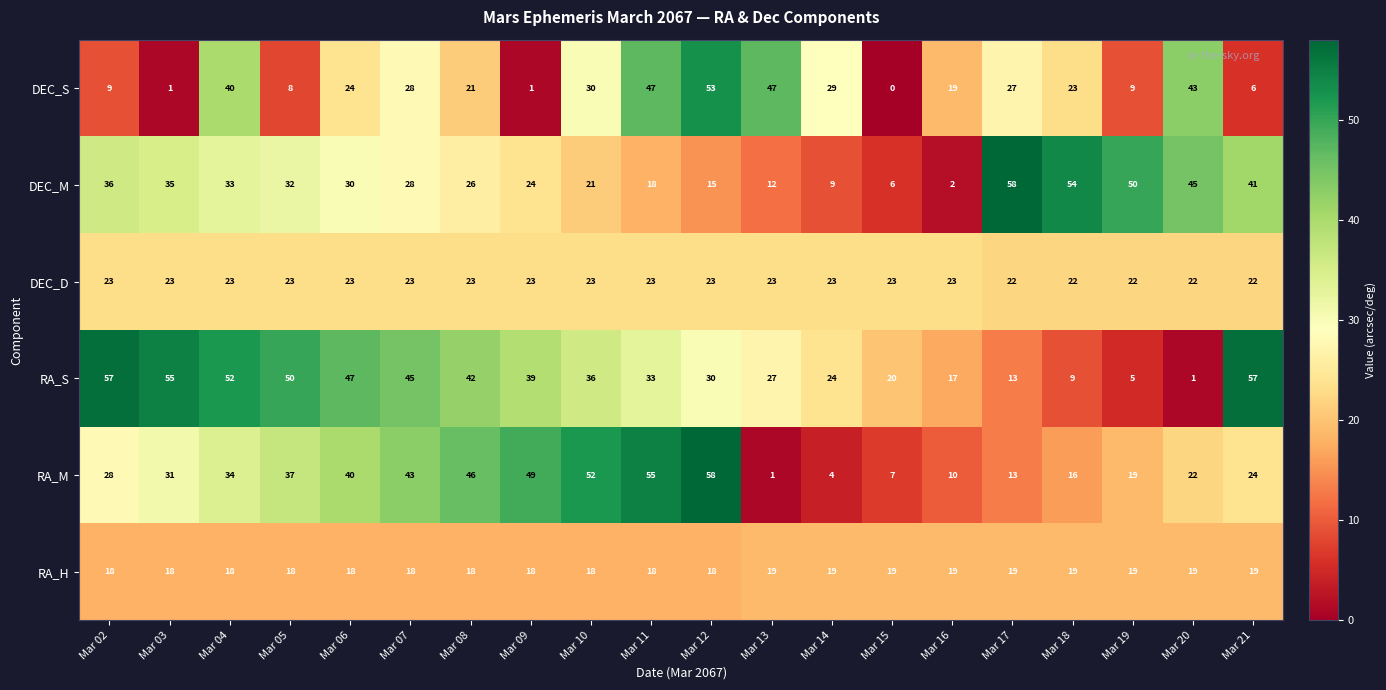

Is it true that RA_S equals 27 at Mar 15?

False